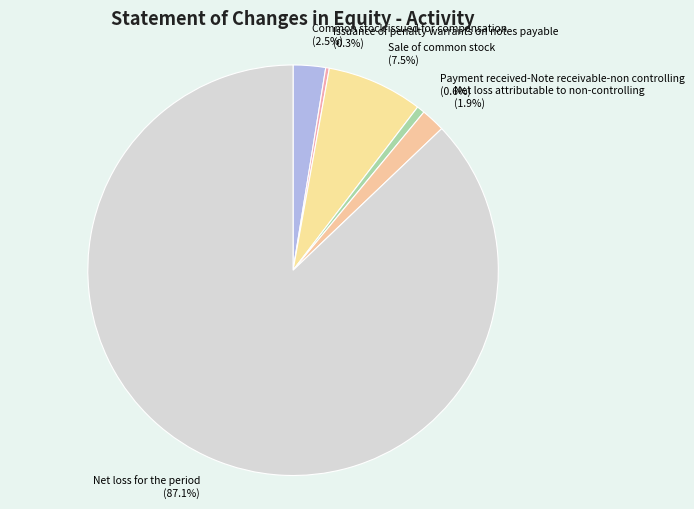

Is it true that Issuance of penalty warrants on notes payable is 14% of the pie?

False